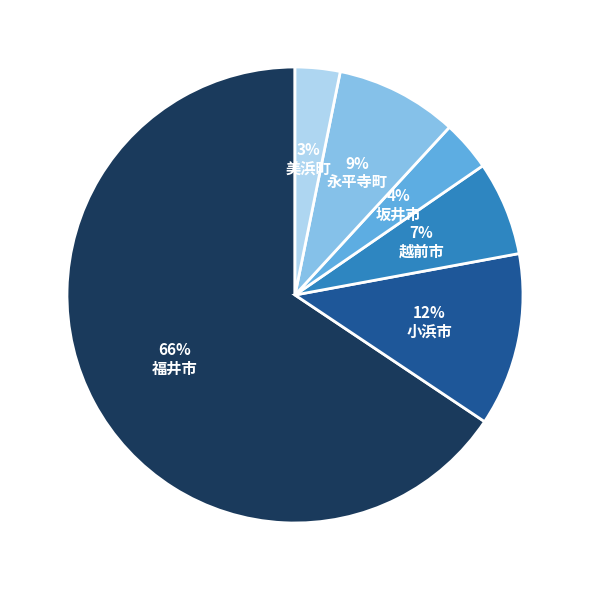

Between 永平寺町 and 美浜町, which is larger?

永平寺町